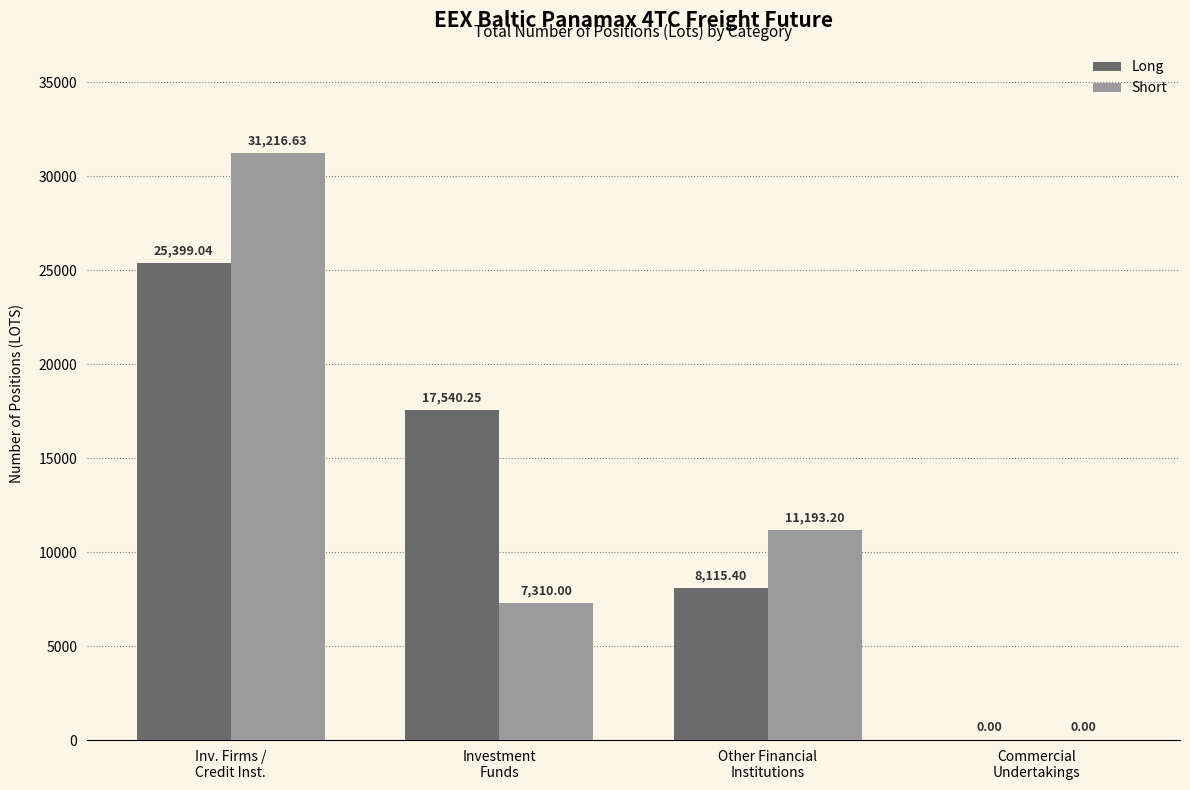

Read the Long value at Inv. Firms /
Credit Inst..

25399.0